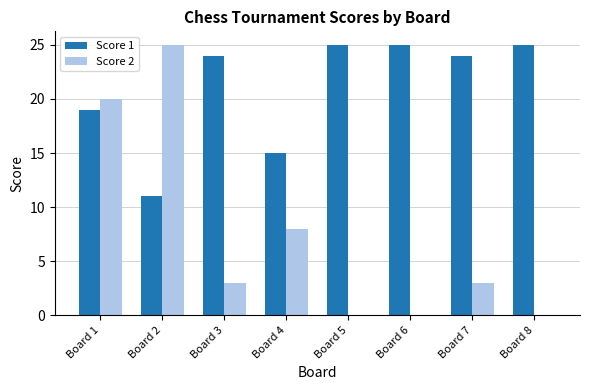

Reading right to left, extract all data points from this chart.

Score 1: 25	24	25	25	15	24	11	19
Score 2: 0	3	0	0	8	3	25	20